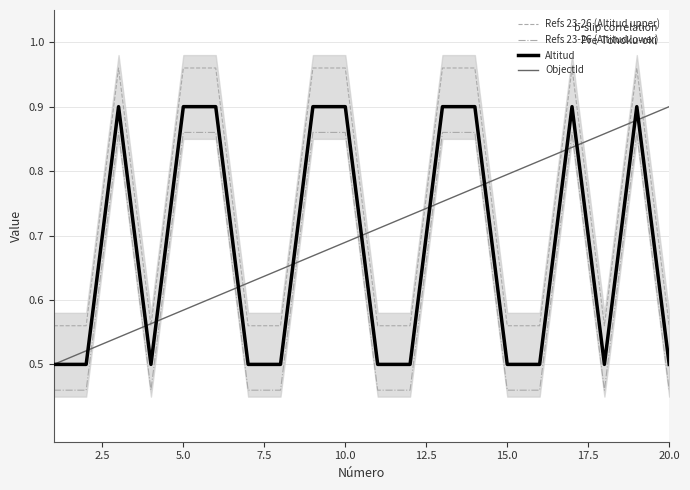

True or false: Refs 23-26 (Altitud lower) and Altitud intersect in this chart.

False